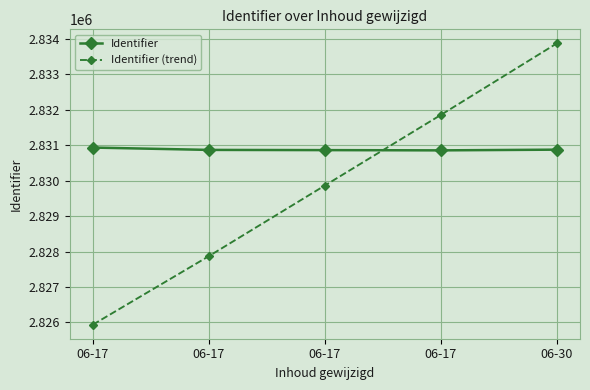

Which has a higher value, 06-17 or 06-17?

06-17